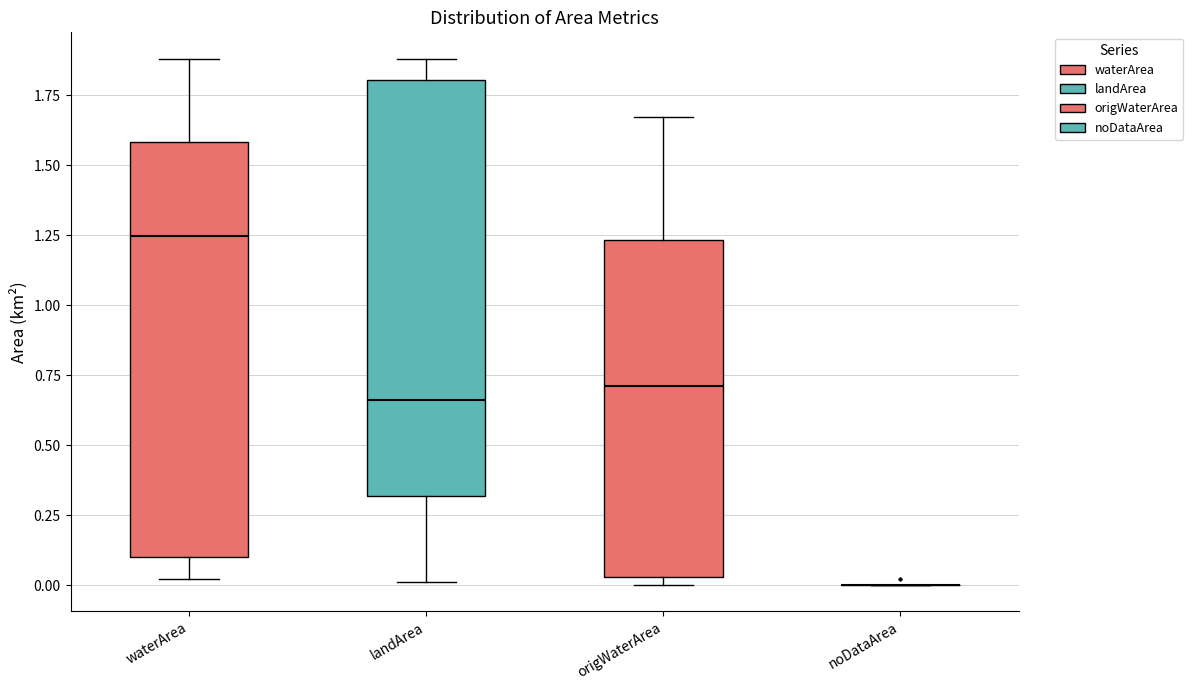

Reading left to right, transcribe this box plot: for each box, give where its median line is, the range the box spans, and where its two whiskers end, as read against the y-axis. The values are not printed on the chart, so give them approximately, as read against the axis.

waterArea: median 1.25, box 0.10 to 1.60, whiskers 0.00 to 1.90
landArea: median 0.65, box 0.30 to 1.80, whiskers 0.00 to 1.90
origWaterArea: median 0.70, box 0.05 to 1.25, whiskers 0.00 to 1.65
noDataArea: box collapsed to a line at 0.00, whiskers 0.00 to 0.00